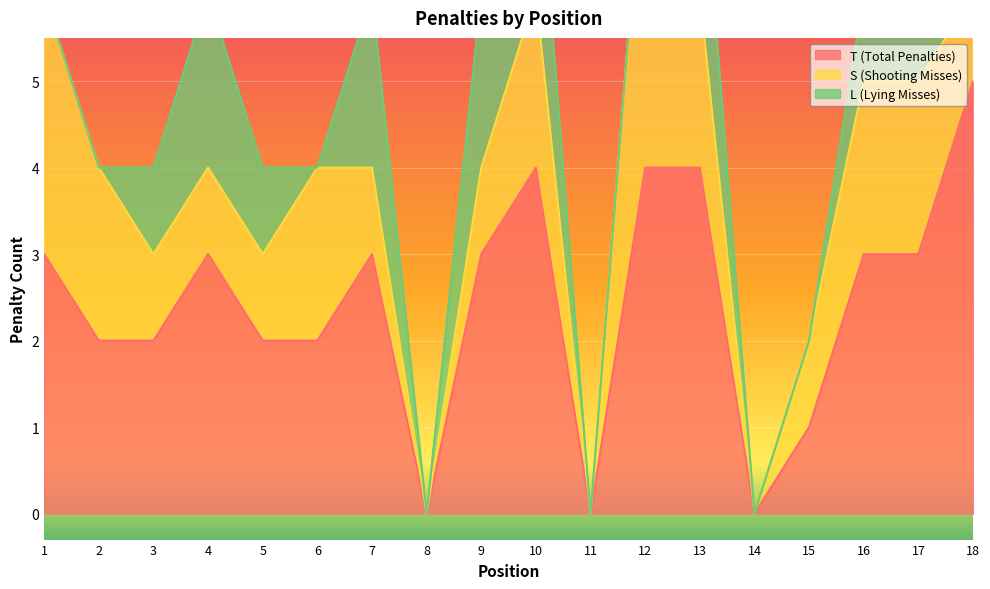

What is the sum of all T (Total Penalties) values?

44